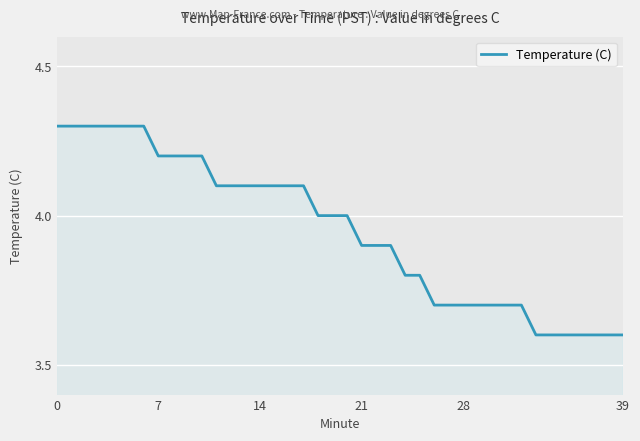

What is the smallest value displayed?

3.6